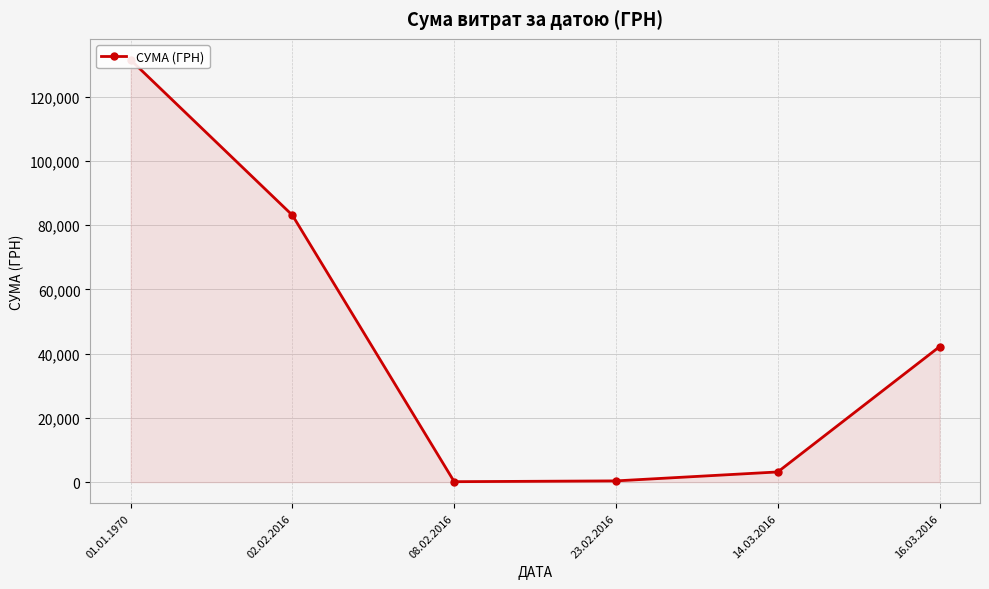

What is the sum of all values?

260477.0